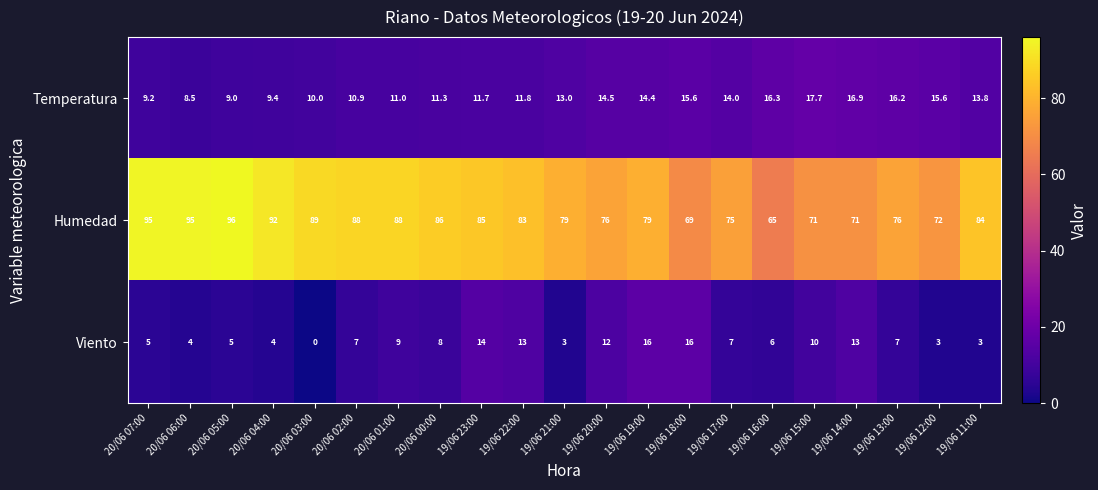

Which series has the widest spread of values?

Humedad